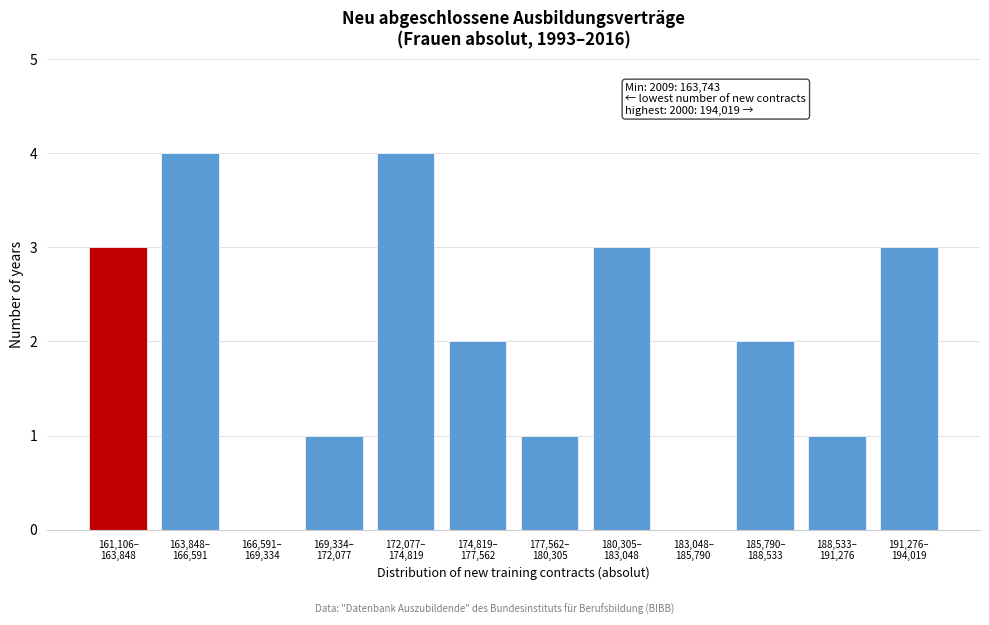

What is the sum of all values?

24